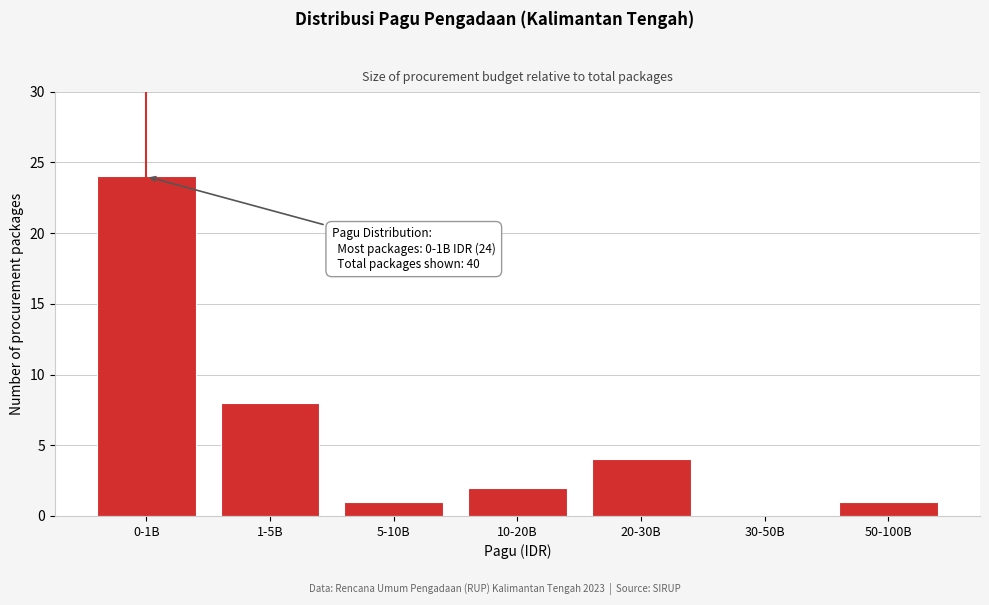

Reading left to right, list all the values displayed in this chart.

0-1B=24	1-5B=8	5-10B=1	10-20B=2	20-30B=4	30-50B=0	50-100B=1